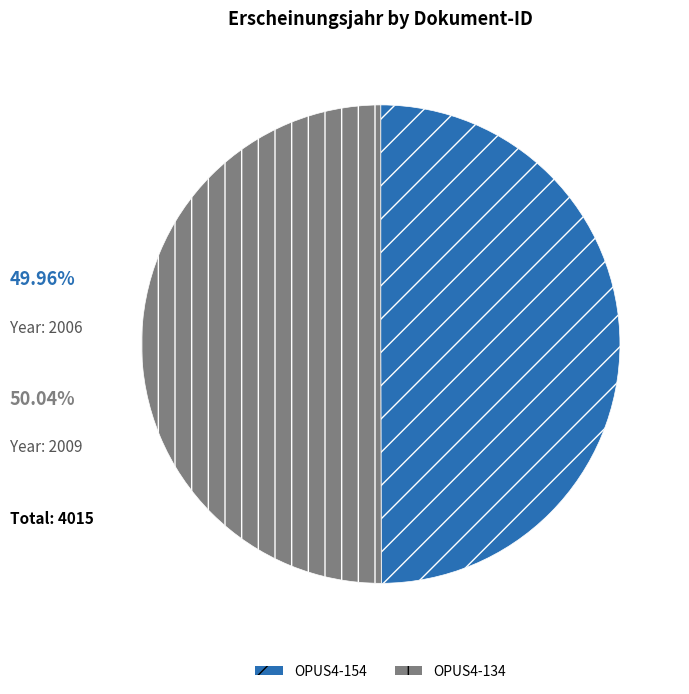

What is the ratio of the value at OPUS4-154 to the value at OPUS4-134?

1.0